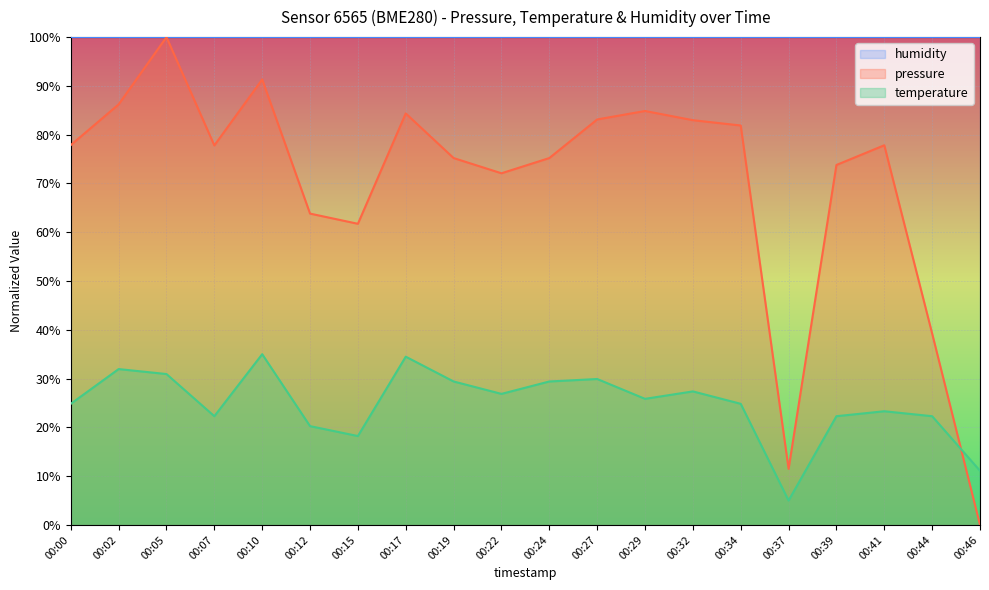

Which series has the largest total across all categories?

humidity